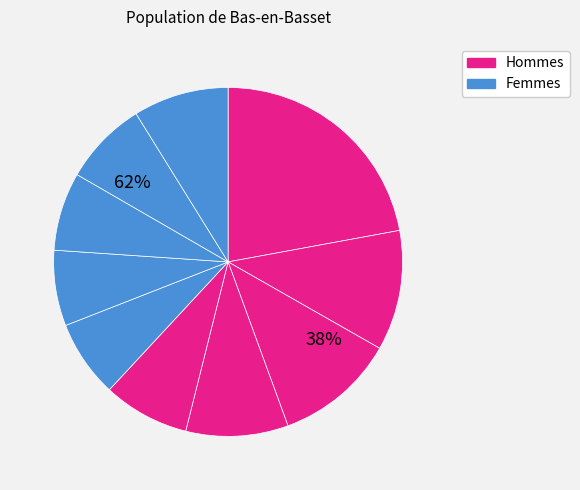

Rank the categories by value from lowest to highest.

pct65, pct55, pct75, pct85, pct45, pct95, pct35, pct15, pct25, pct05